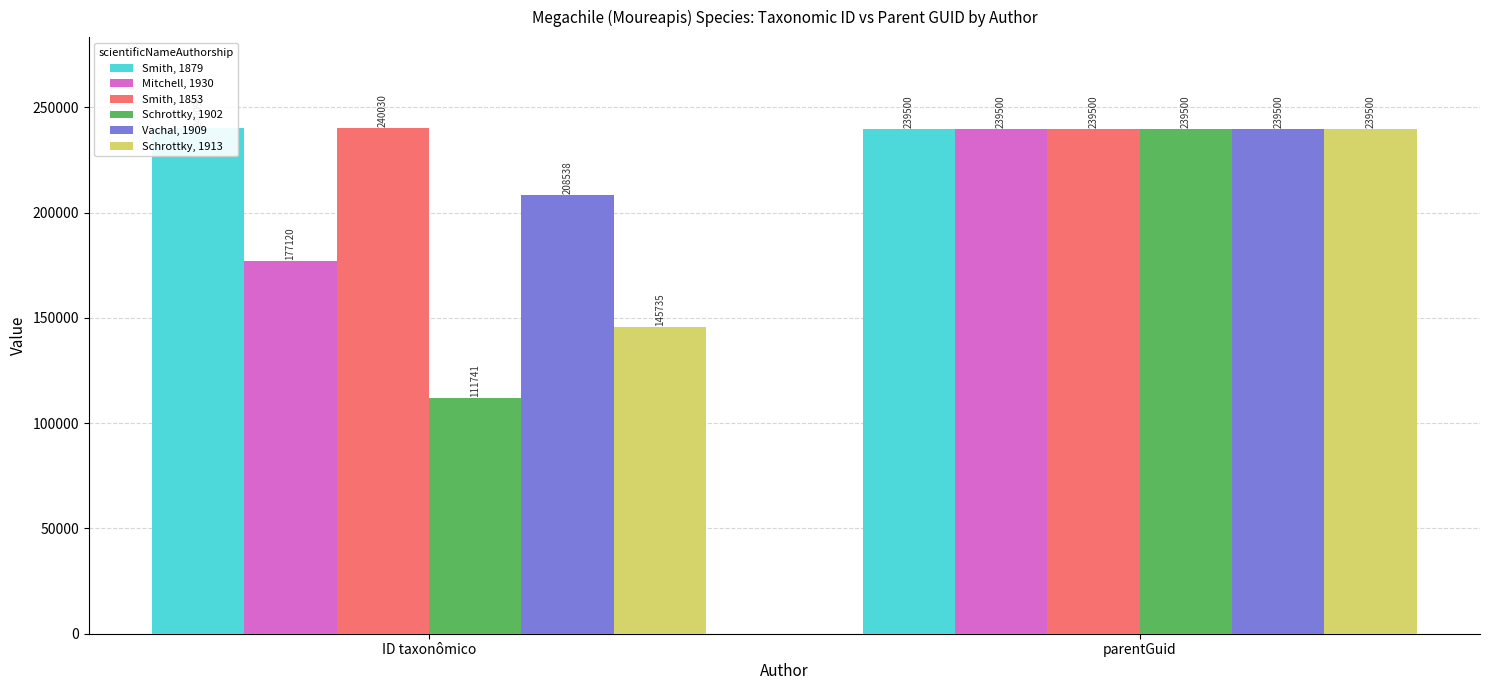

What is the difference between the maximum and minimum values in the Smith, 1853 series?

530